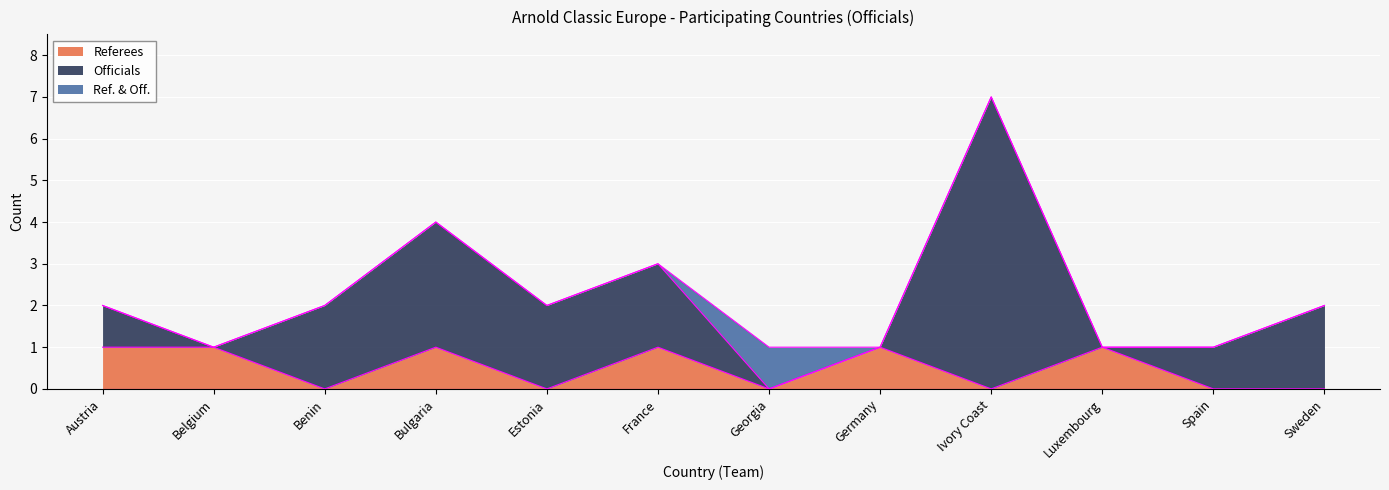

List the labels in order of Referees value, smallest first.

Benin, Estonia, Georgia, Ivory Coast, Spain, Sweden, Austria, Belgium, Bulgaria, France, Germany, Luxembourg